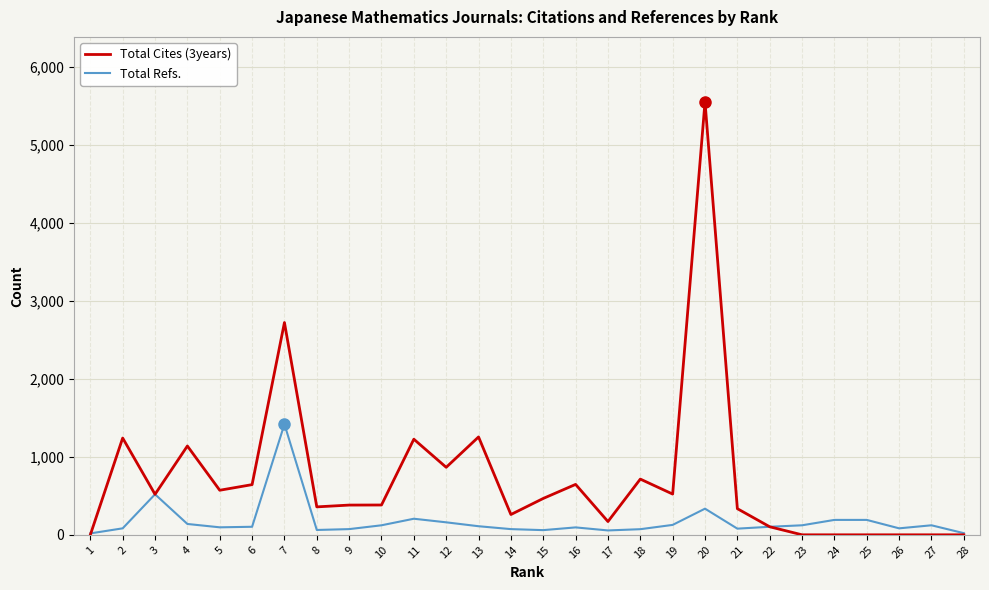

Rank the series by their maximum value, from highest to lowest.

Total Cites (3years), Total Refs.